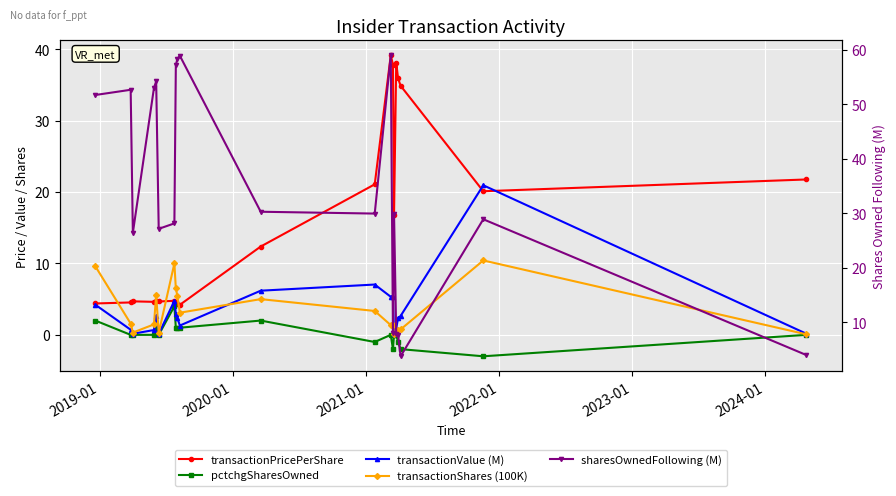

True or false: transactionValue (M) has more than 1 points higher than both neighbors.

True